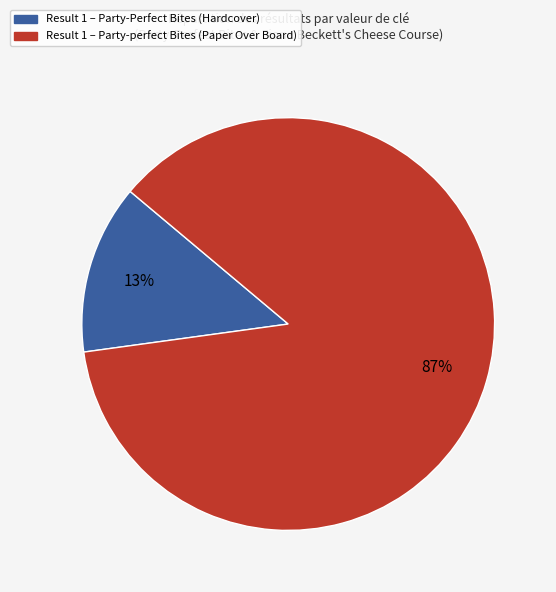

Is there a majority slice in this chart?

Yes